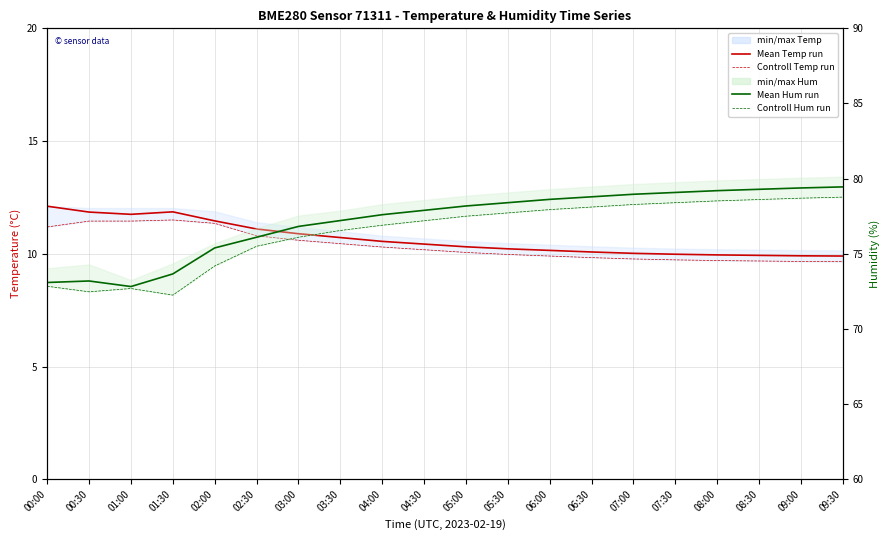

Where does the Ensemble mean Temperature series first go above 10?

00:00